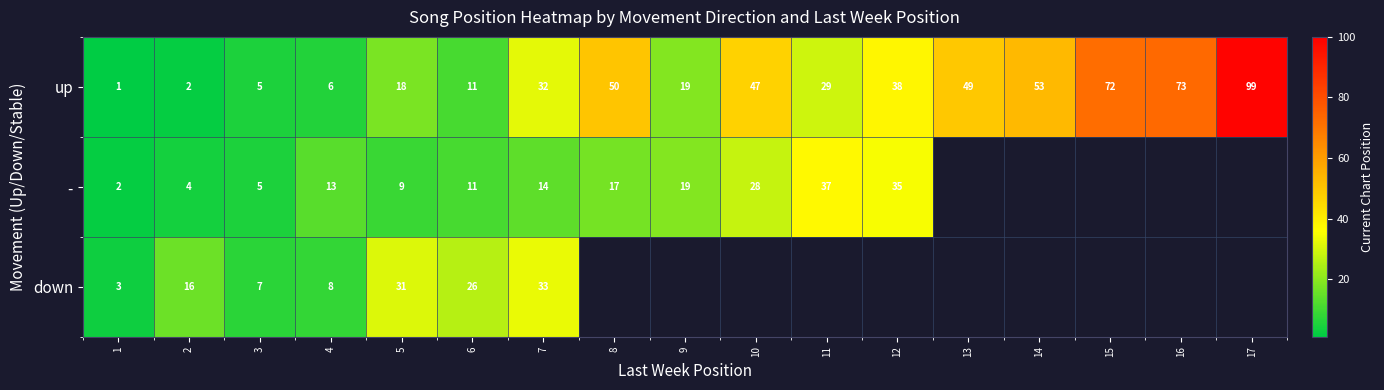

What is the lowest value of the row_1 series?

2.0